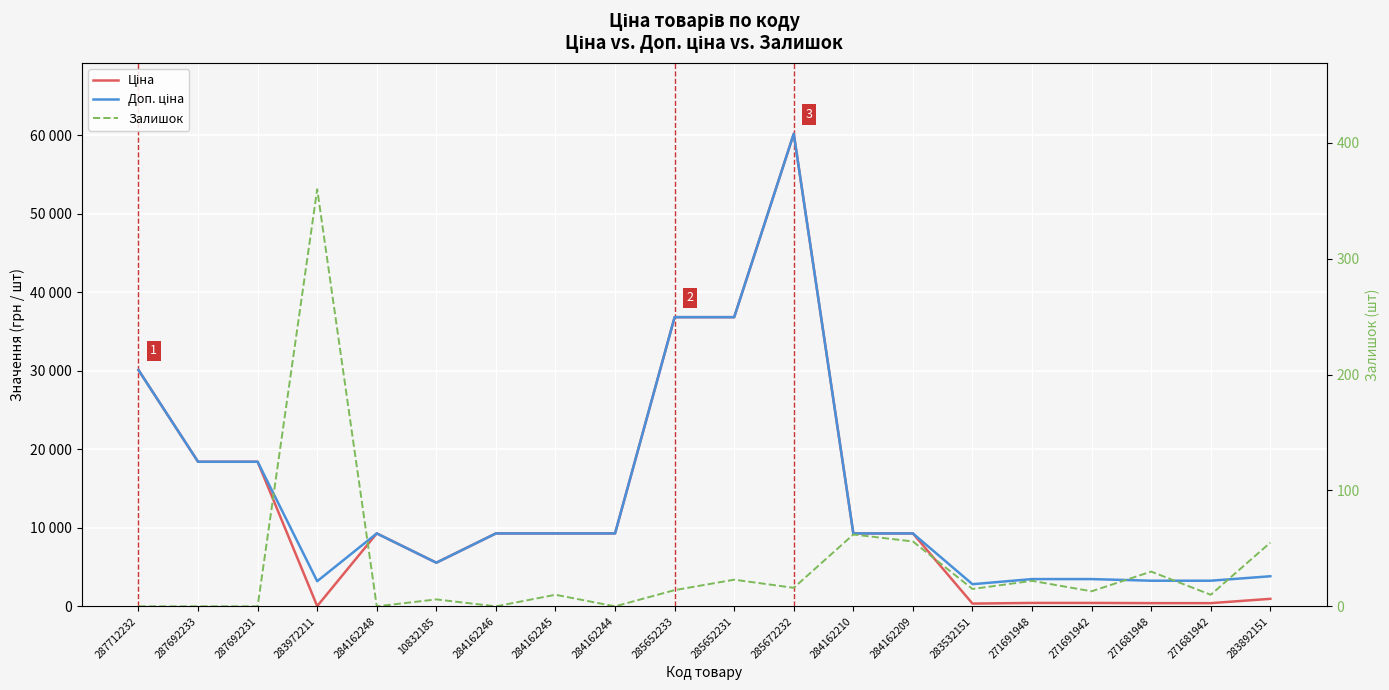

Between 271681942 and 283892151, which series saw the biggest shift?

Доп. ціна